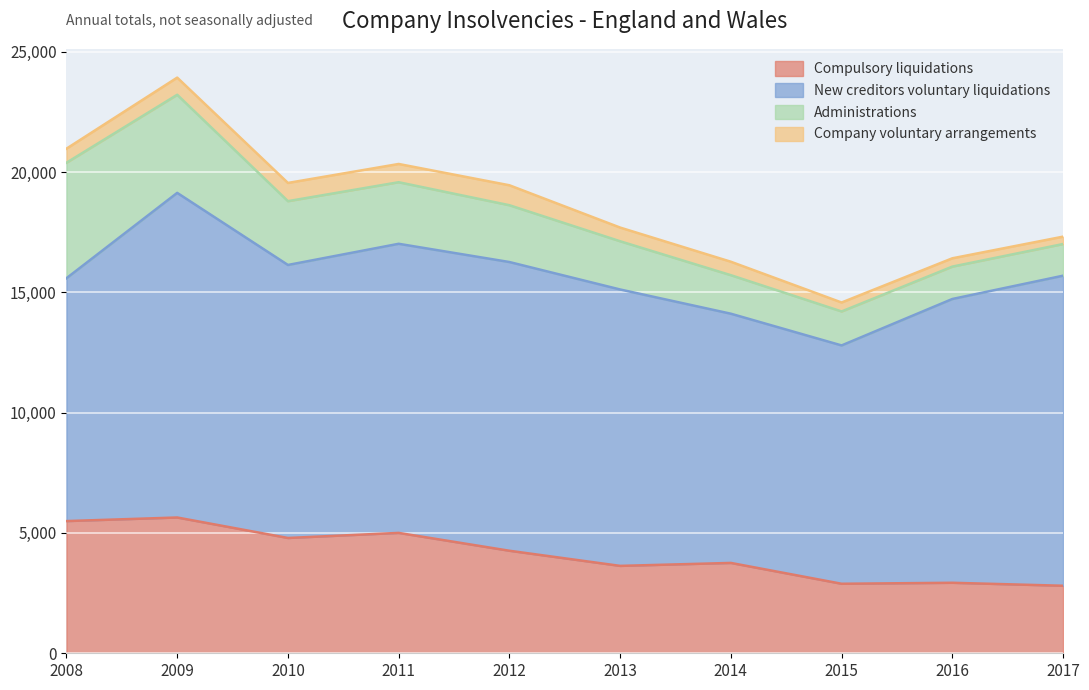

What is the sum of the New creditors voluntary liquidations values at 2012 and 2011?

24014